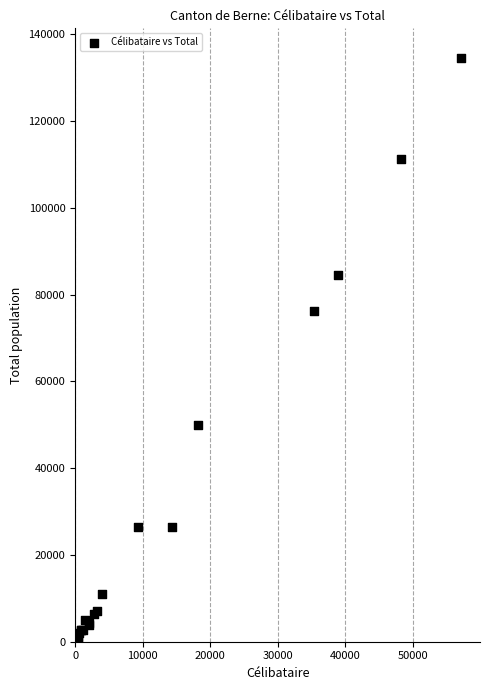

What Y value in the scatter plot is closest to 67339?

76344